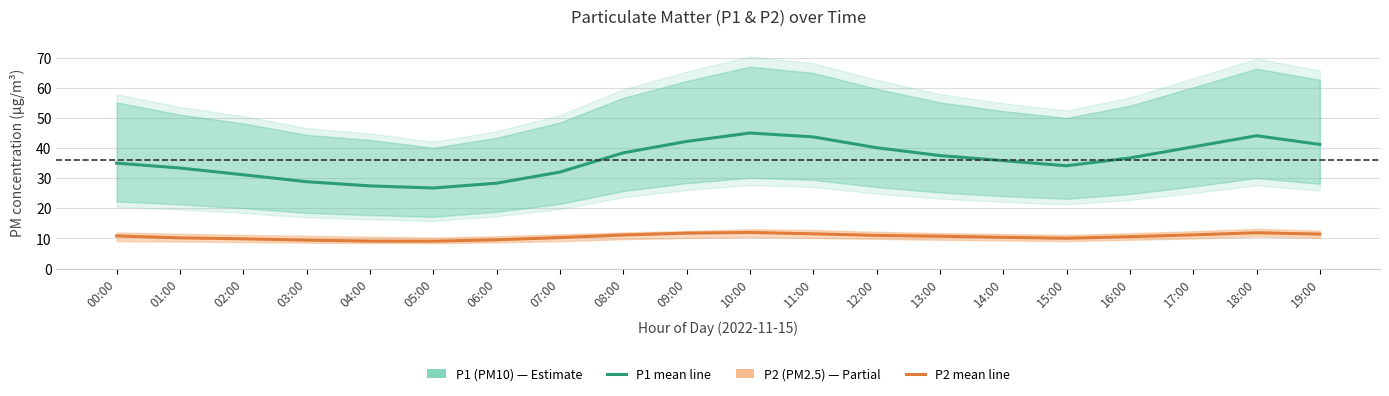

The value of P1 (PM10) at 15:00 is 48.5. True or false?

False